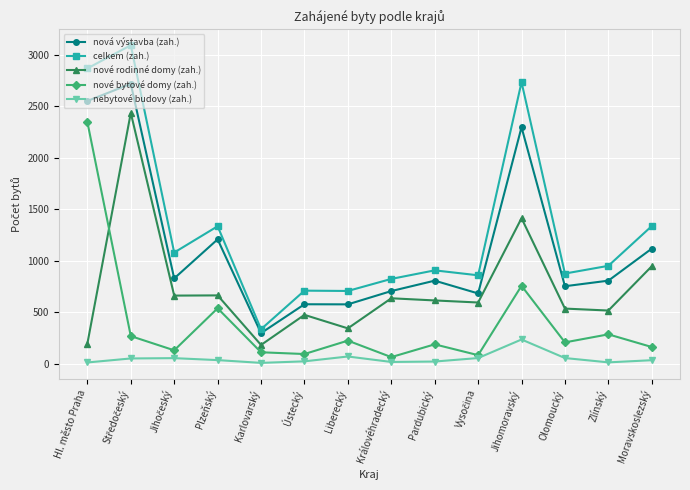

How many lines are shown in the chart?

5